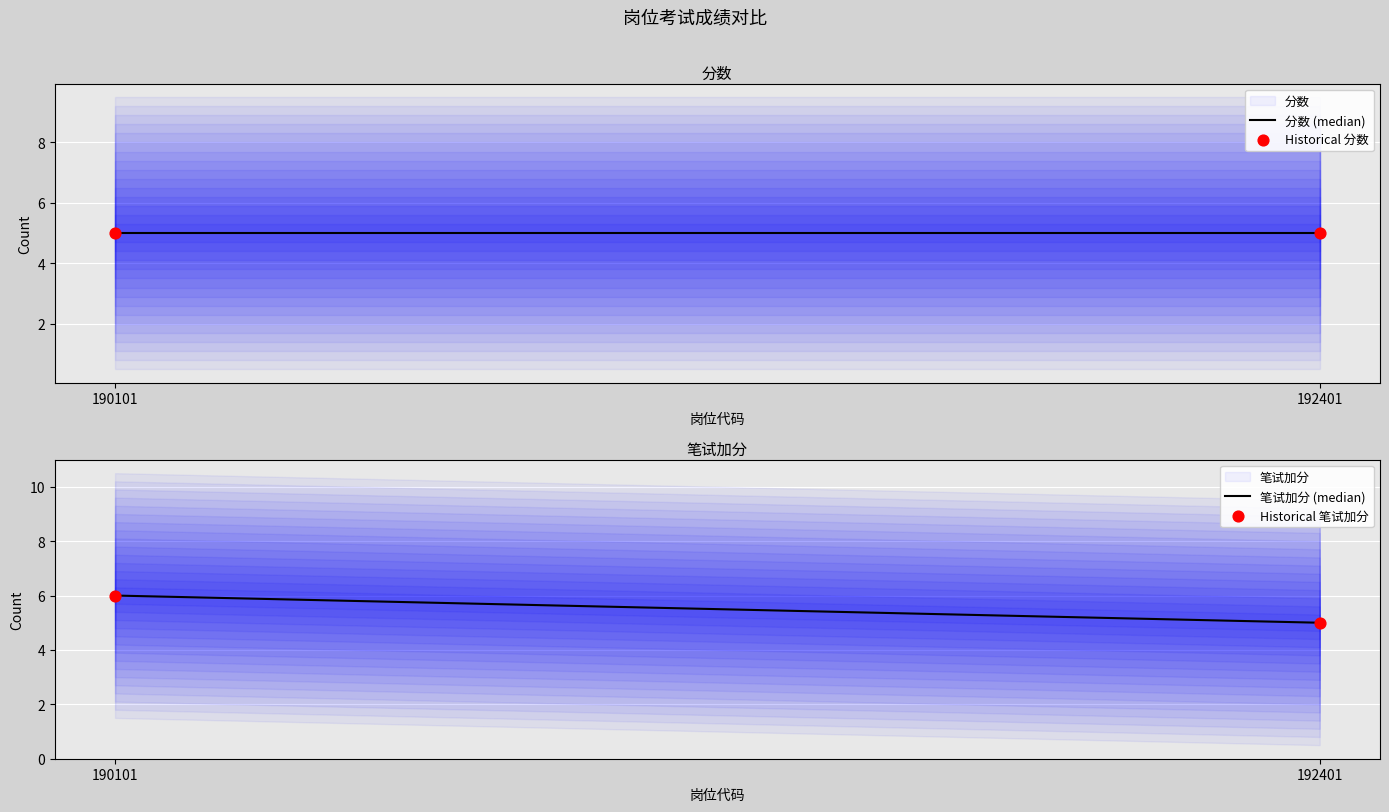

At how many categories does at least one series exceed 5?

1